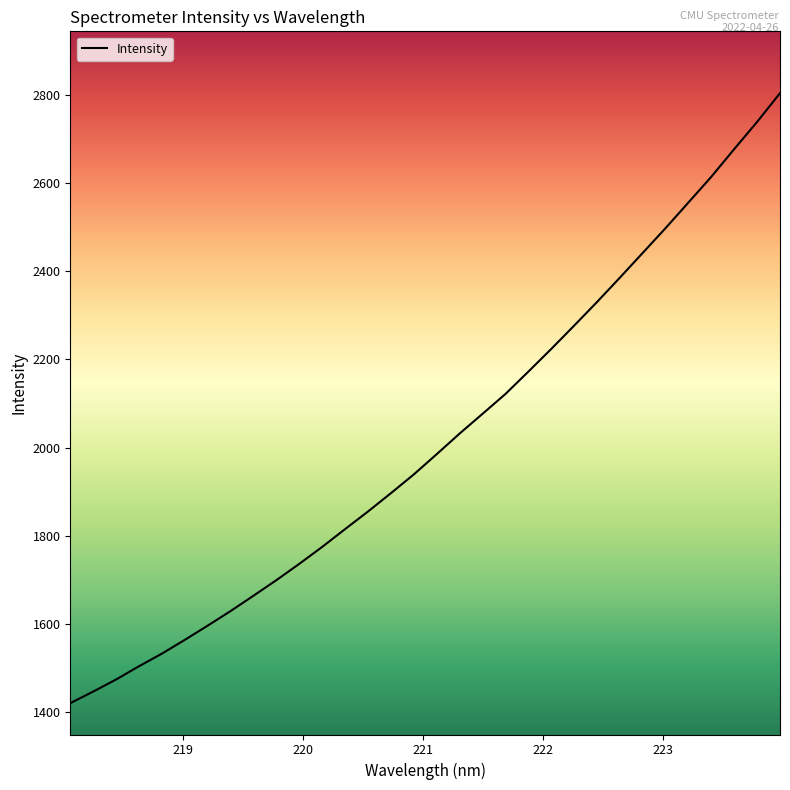

What is the difference between the maximum and minimum values?

1383.4